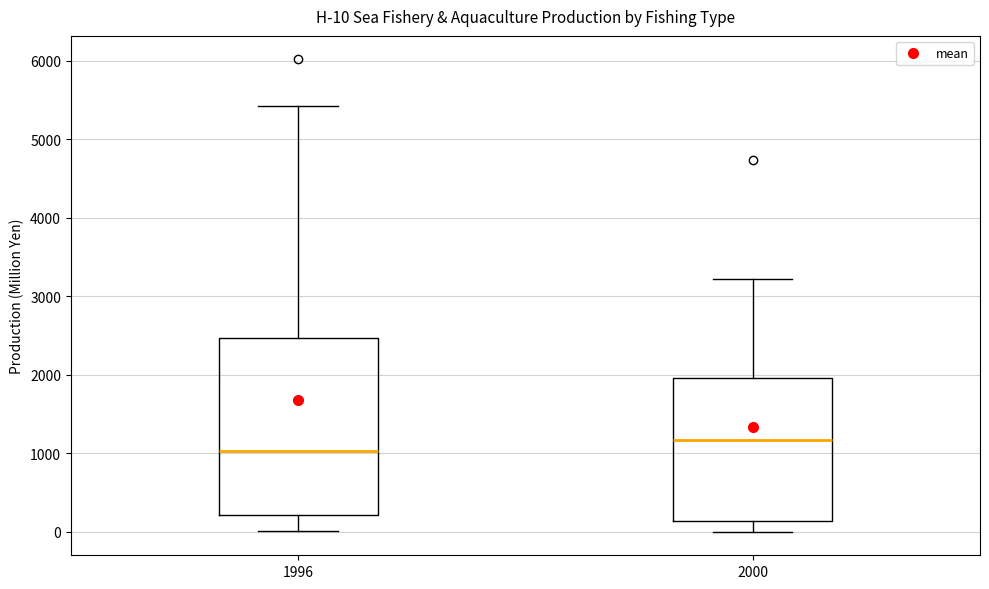

Comparing the boxes themselves (not the whiskers), which one is the tallest?

1996